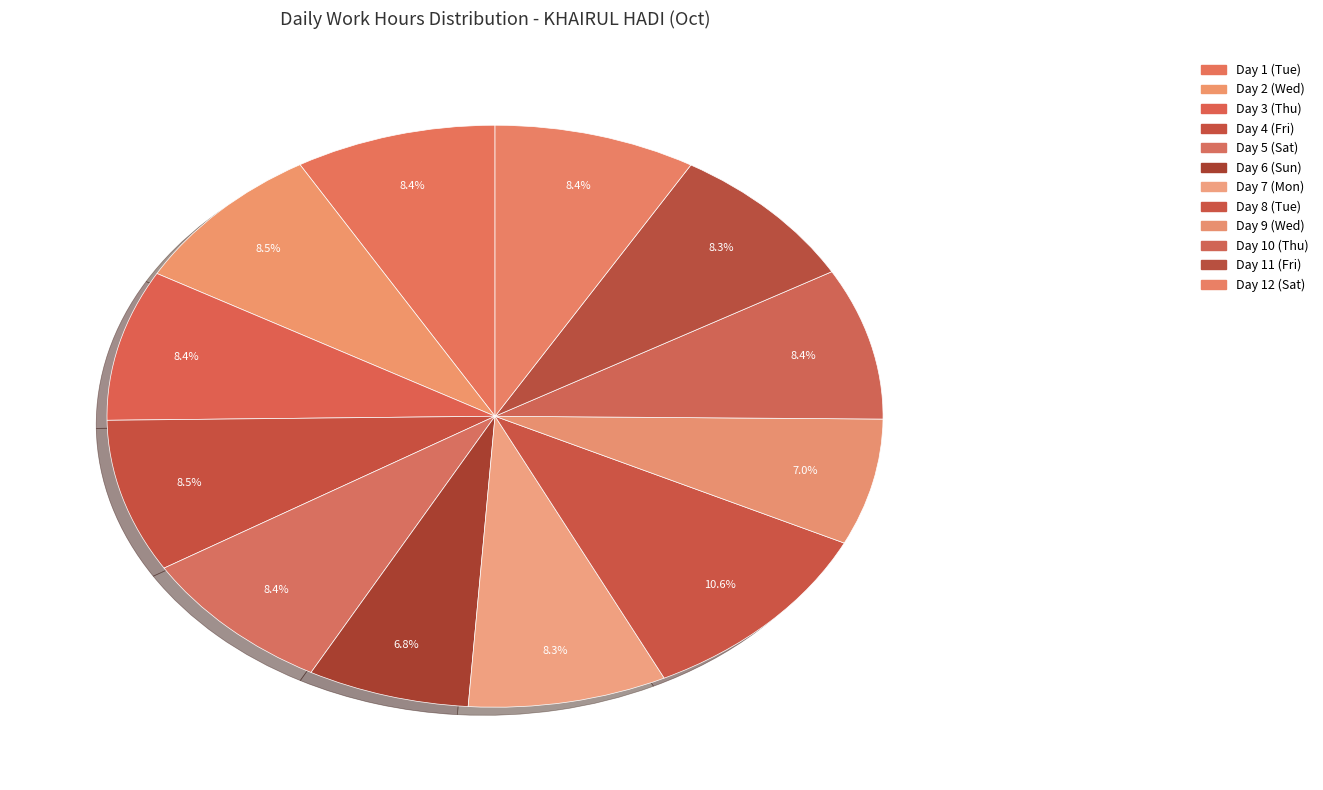

Rank the categories by value from highest to lowest.

Day 8 (Tue), Day 4 (Fri), Day 2 (Wed), Day 10 (Thu), Day 12 (Sat), Day 5 (Sat), Day 1 (Tue), Day 3 (Thu), Day 11 (Fri), Day 7 (Mon), Day 9 (Wed), Day 6 (Sun)